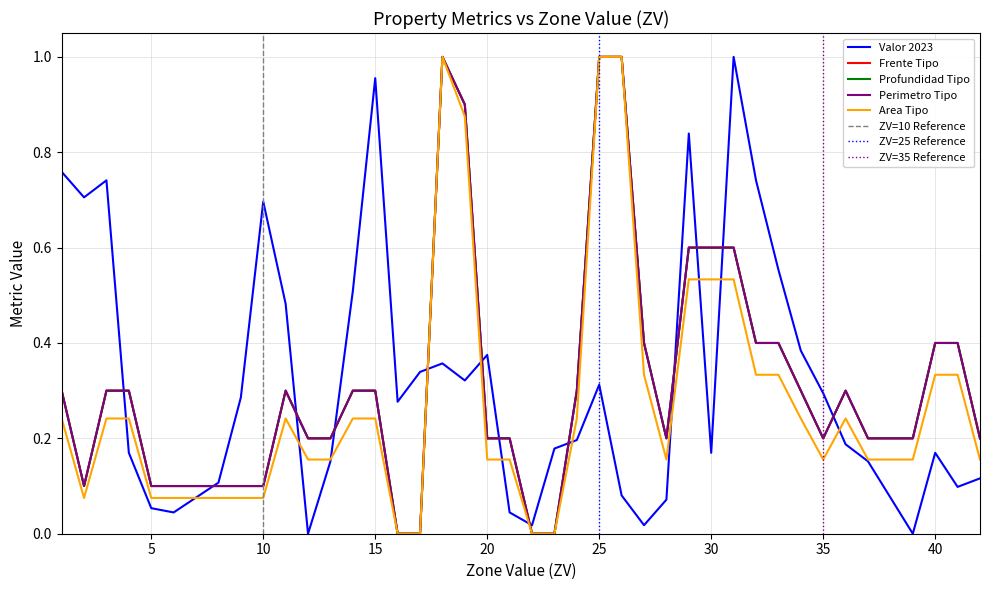

Where is the first local maximum for Valor 2023?

3